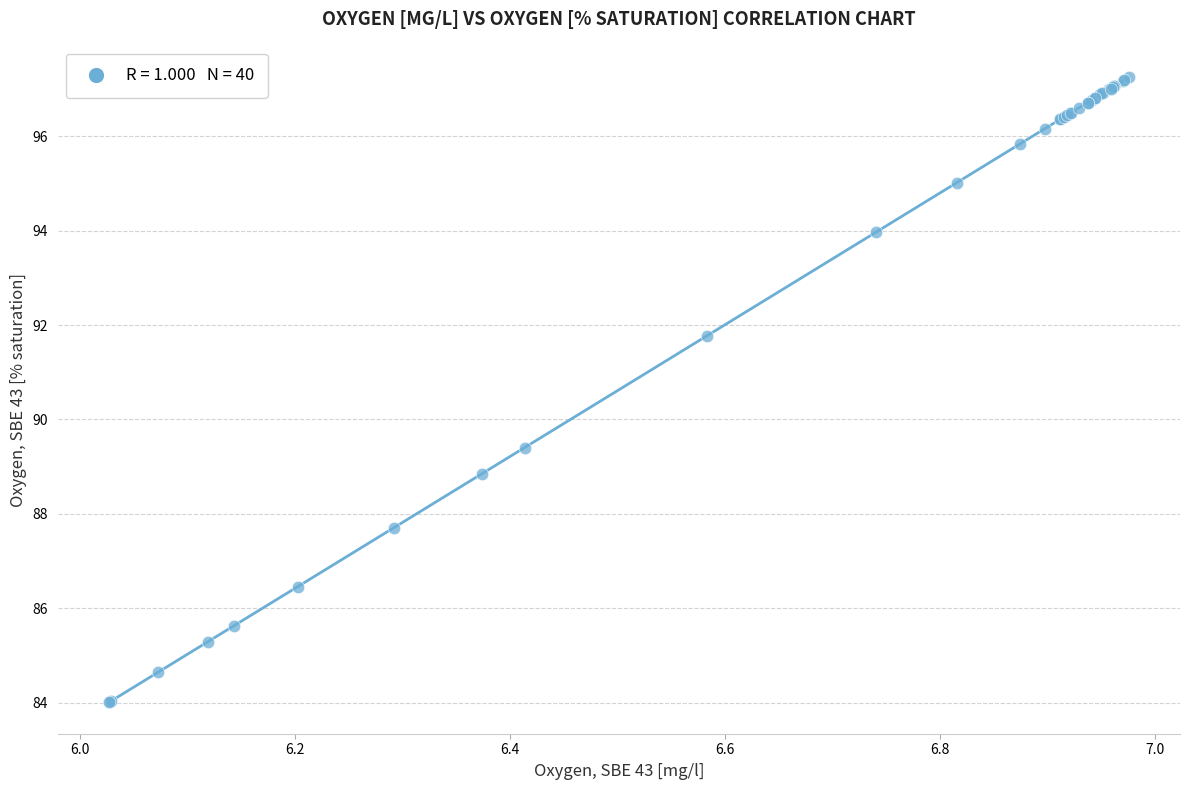

What Y value in the scatter plot is closest to 90?

89.4